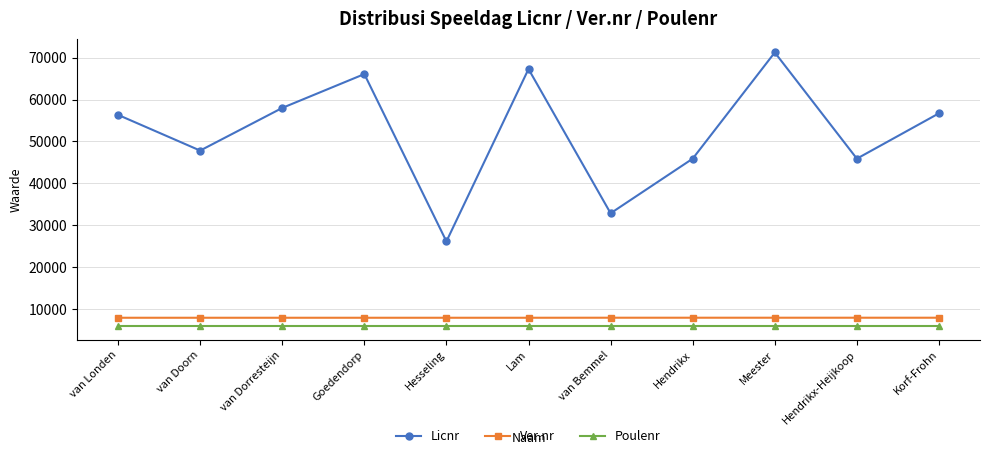

What is the sum of all Poulenr values?

66143